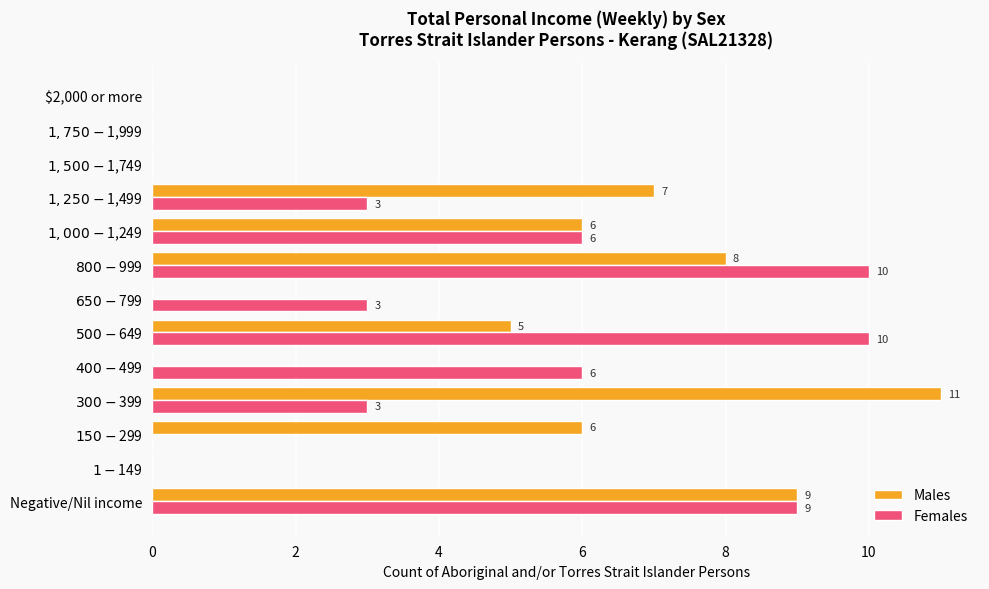

What is the highest value of the Females series?

10